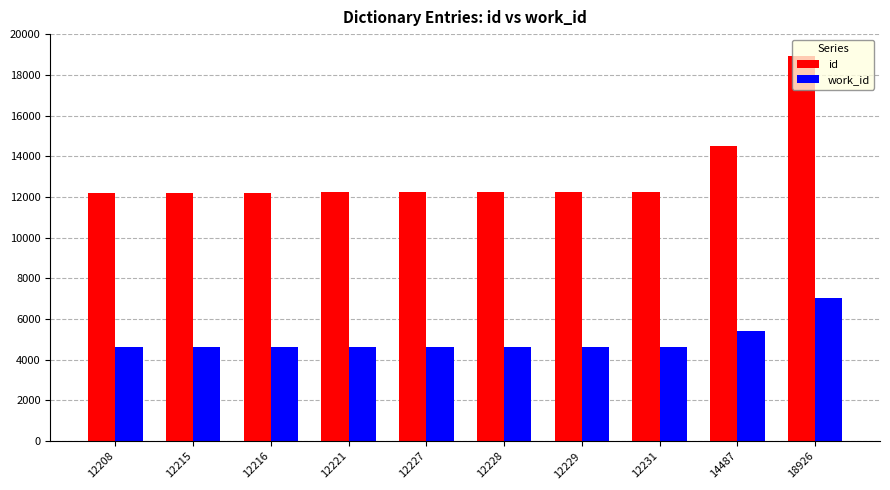

List the series in order of their overall mean, highest first.

id, work_id